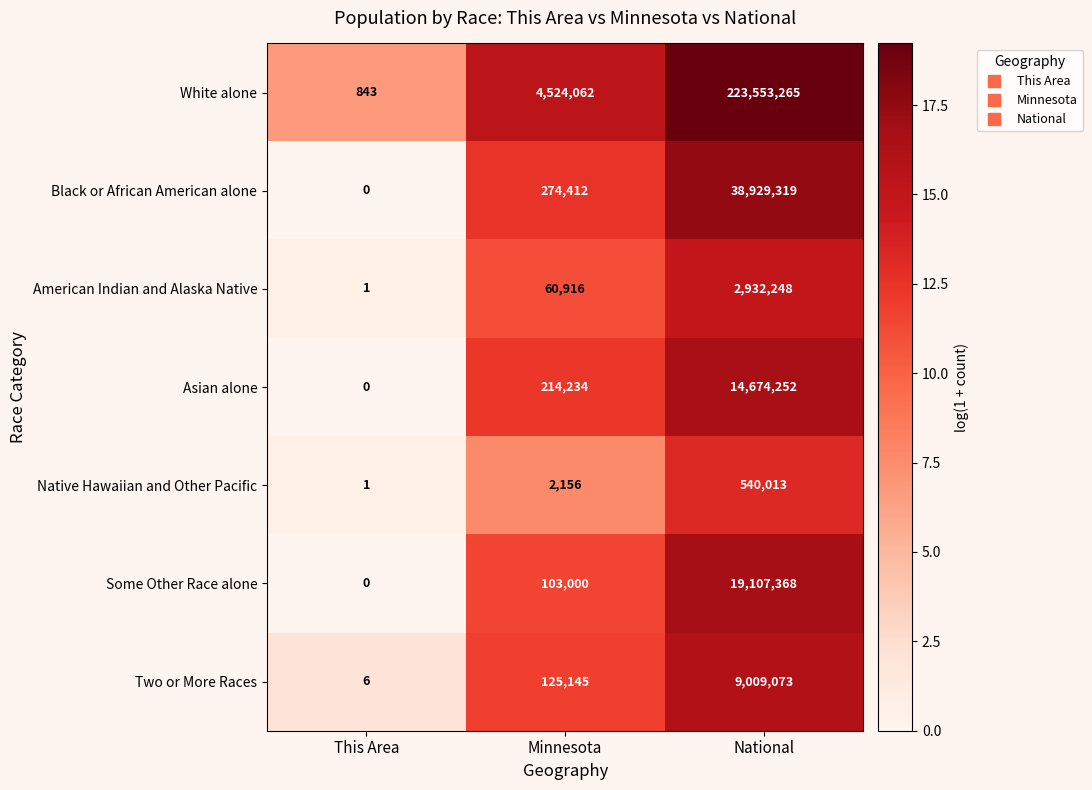

What is the spread (max minus min) of values at National?

223013252